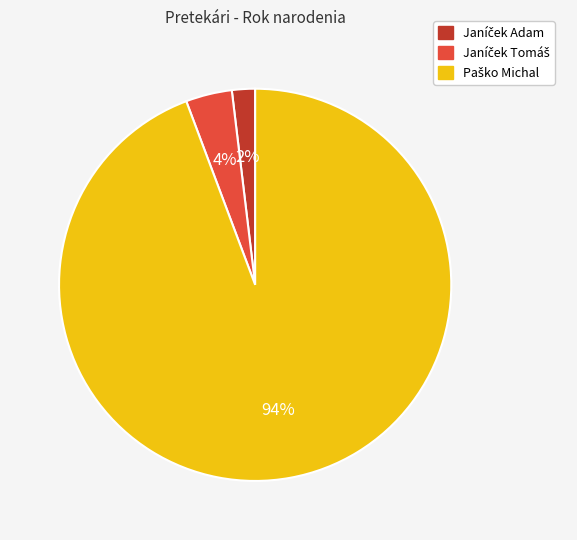

To the nearest percent, what is the average slice percentage?

33%